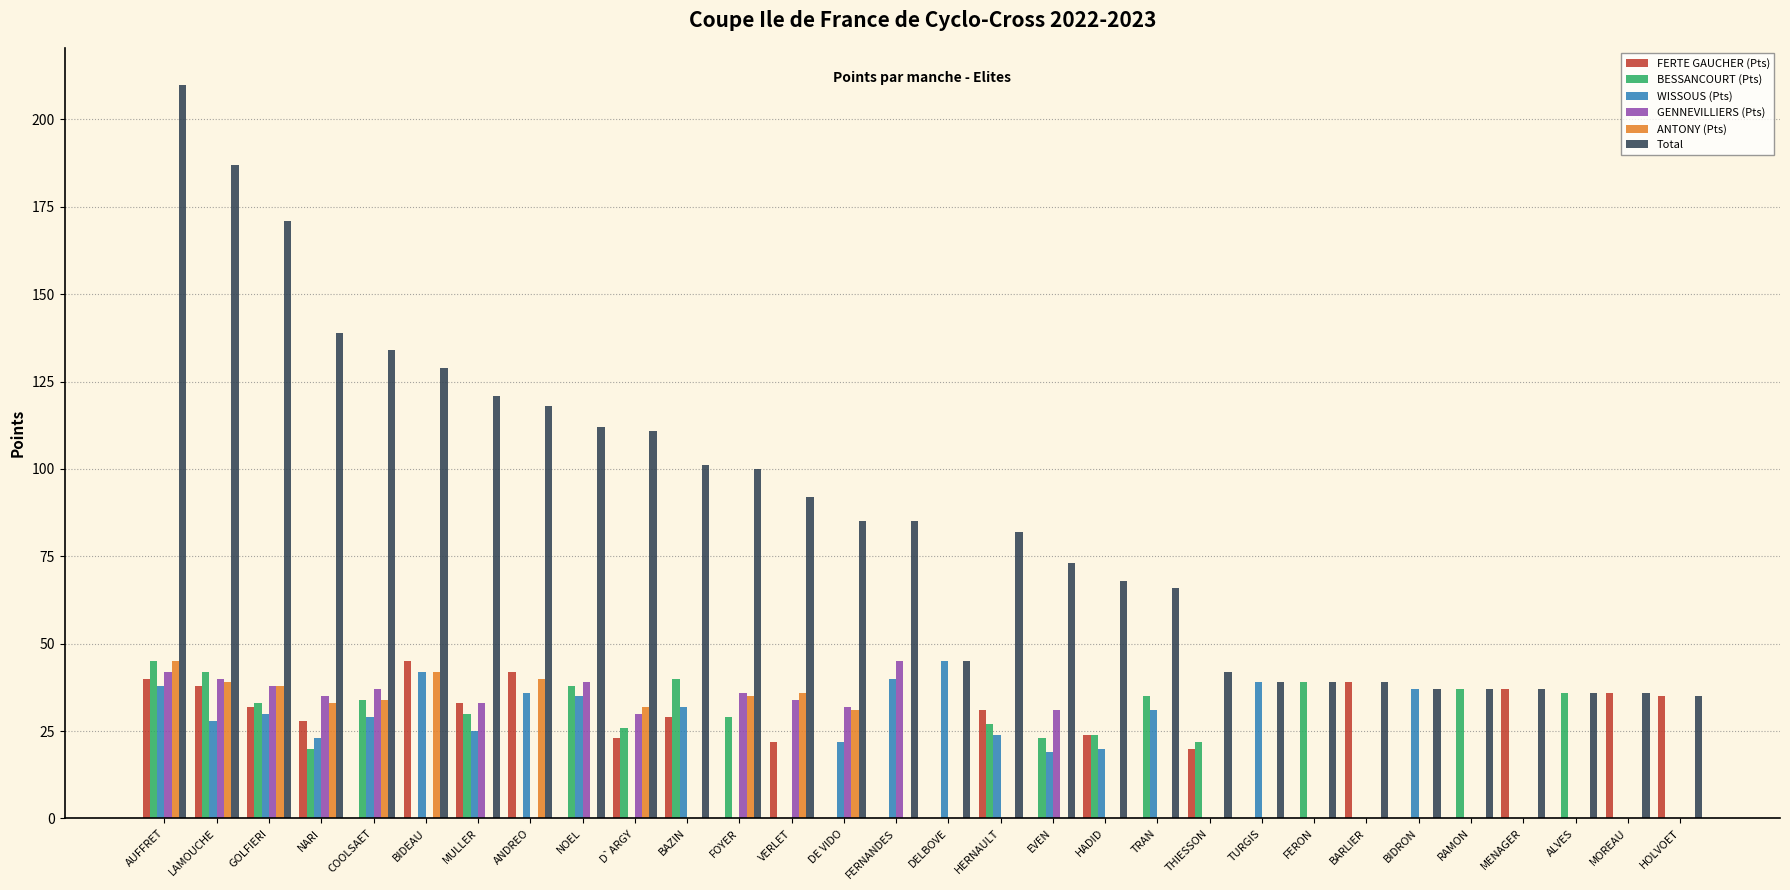

Which label corresponds to the largest value in the chart?

AUFFRET